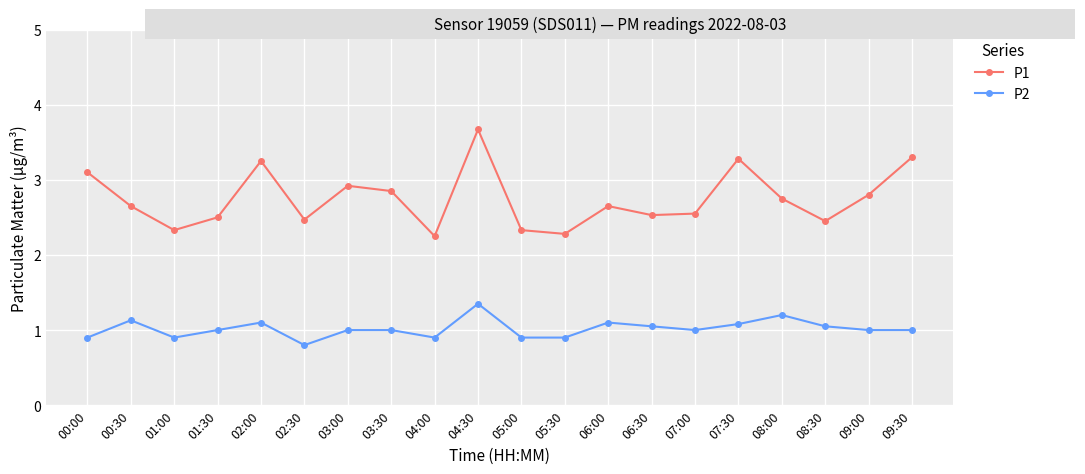

True or false: P1 and P2 intersect in this chart.

False